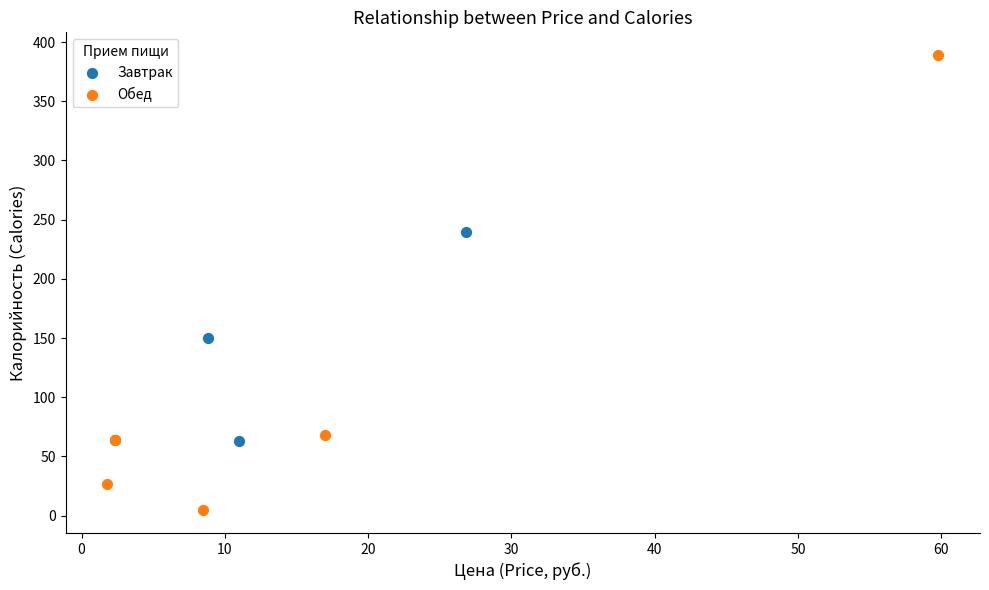

Which series contains the highest Y value?

Обед